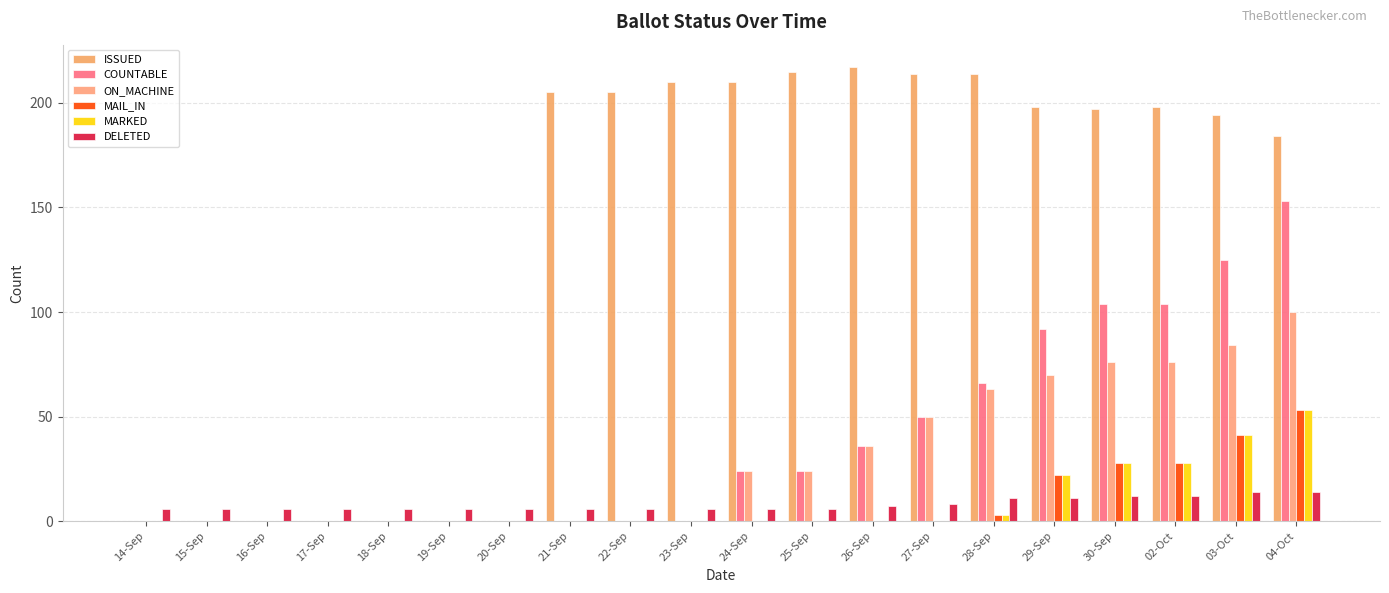

What is the value of the ISSUED bar at the 10th from the left?

210